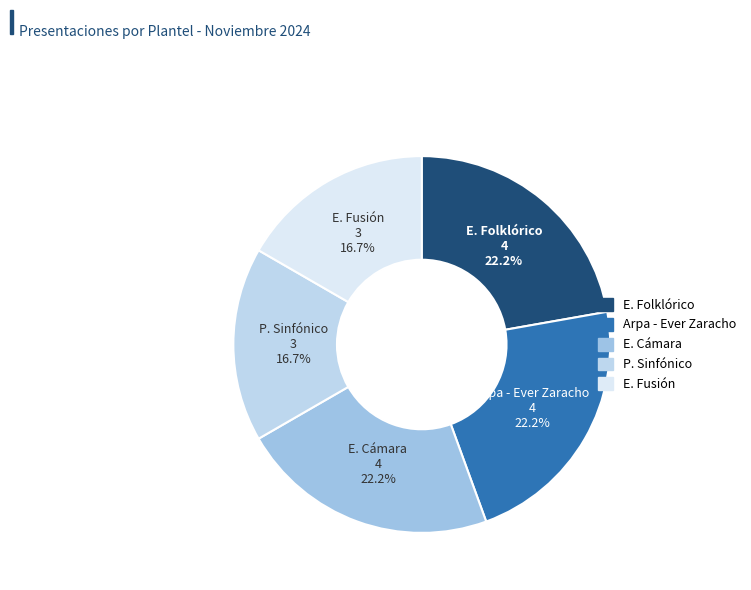

How many segments does this pie chart have?

5